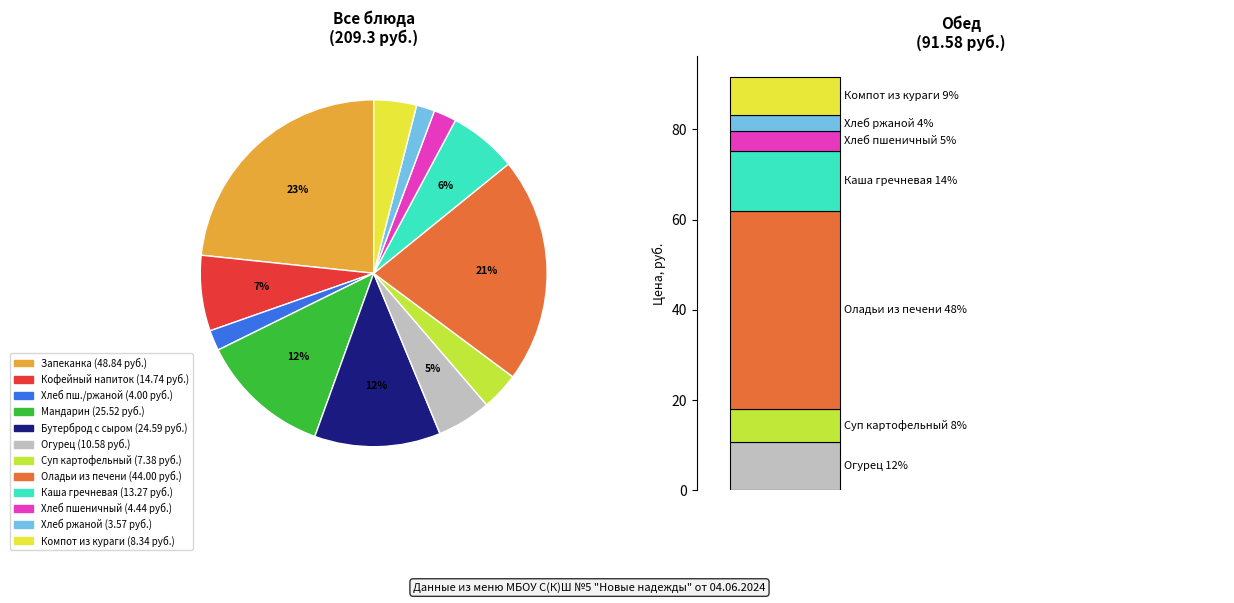

How many segments does this pie chart have?

12